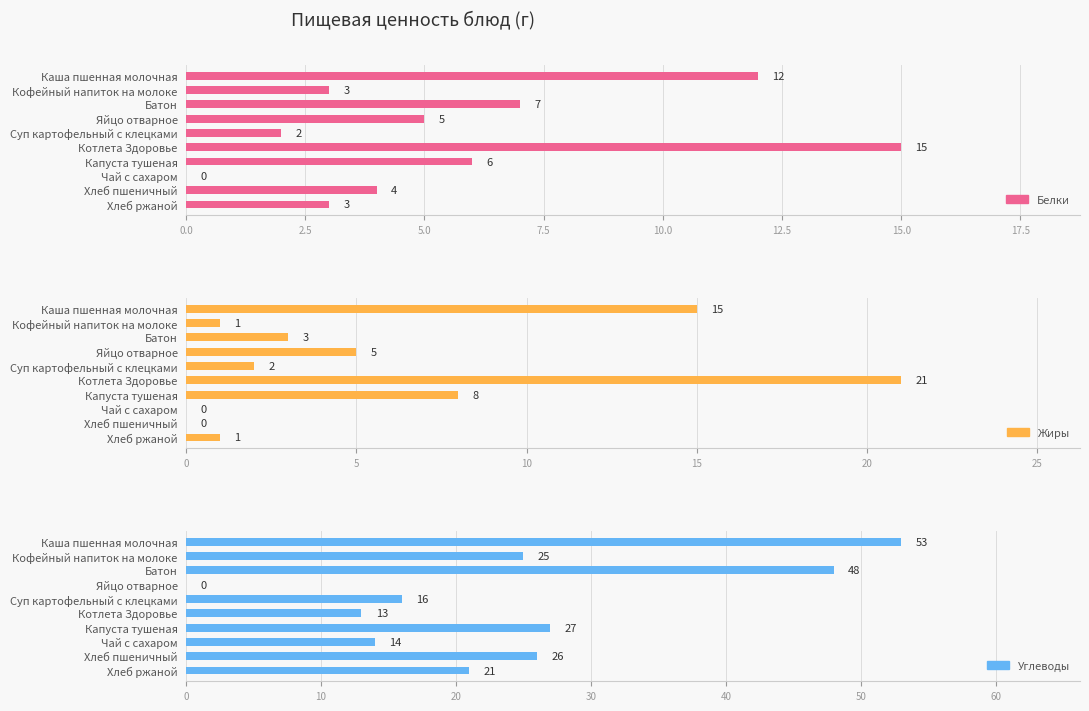

Reading left to right, transcribe all the data shown in this chart.

Белки: 12	3	7	5	2	15	6	0	4	3
Жиры: 15	1	3	5	2	21	8	0	0	1
Углеводы: 53	25	48	0	16	13	27	14	26	21